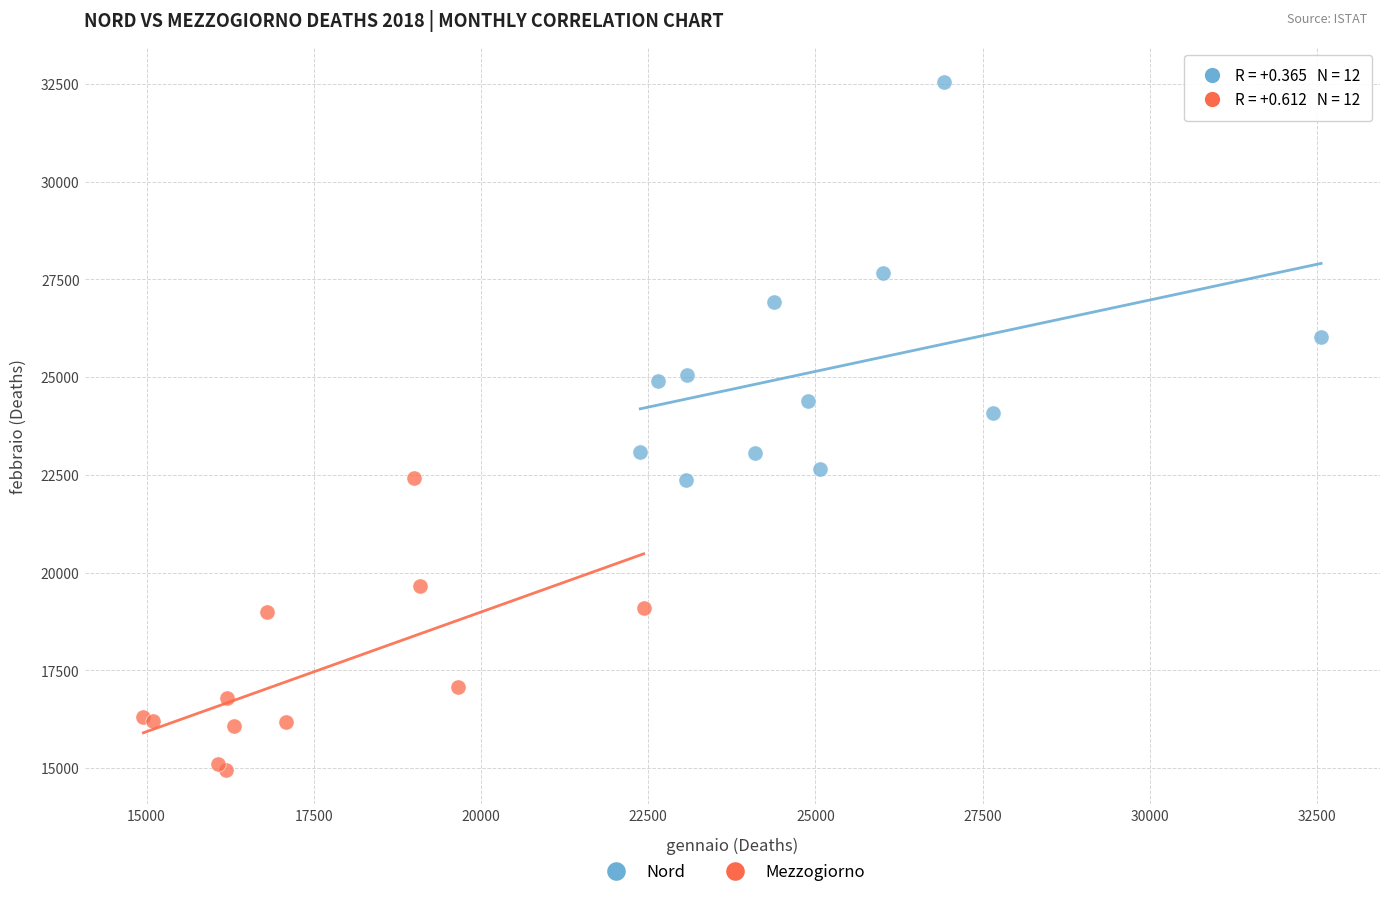

Which series has the widest spread of Y values?

Nord